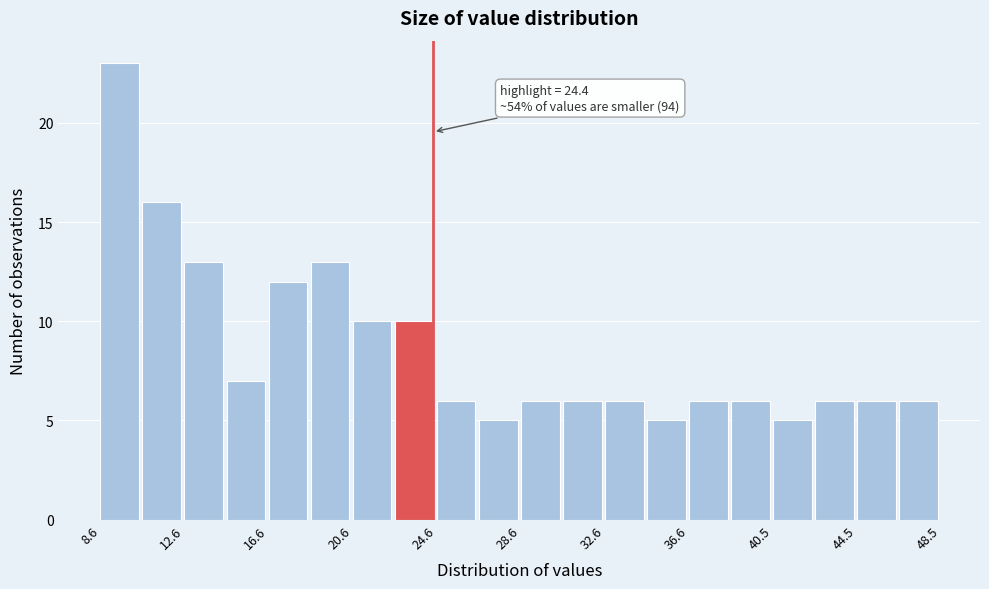

Read against the x-axis, roughly where is the centre of the tallest bar?

9.5